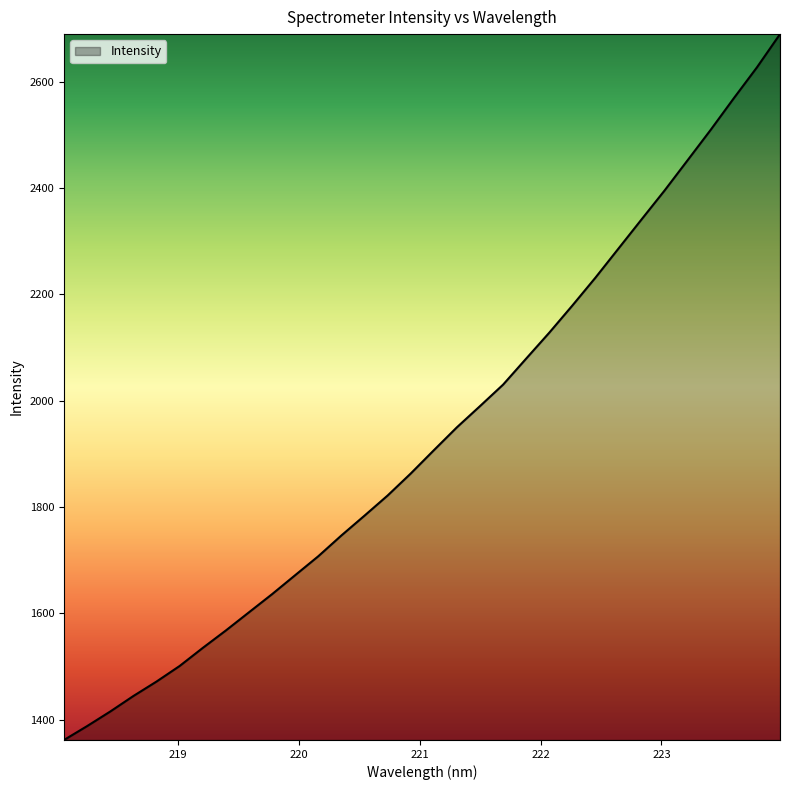

What is the maximum value shown in the chart?

2689.7